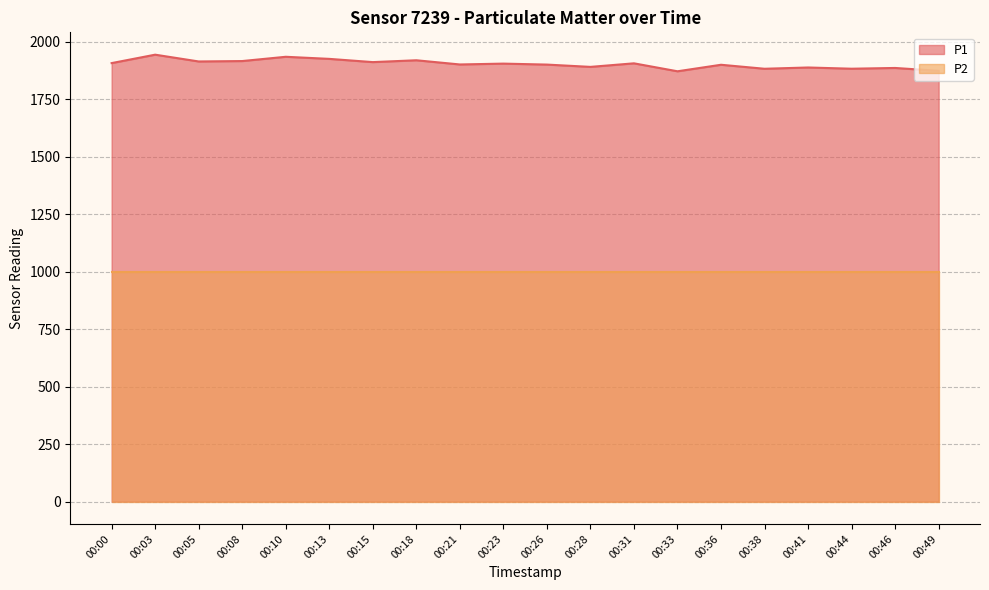

What is the value of the 6th point from the left?

1926.3